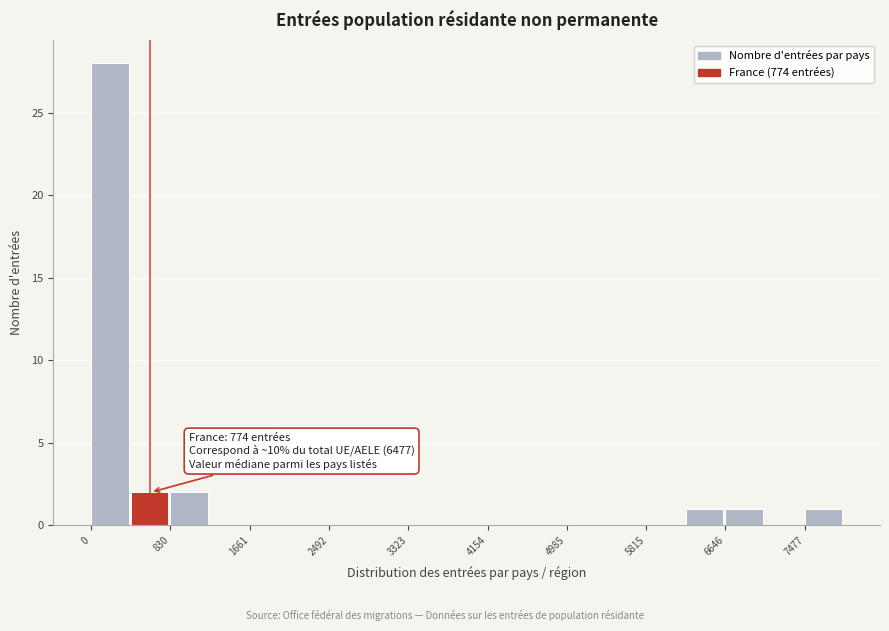

Over which range of the x-axis is the bar tallest?

0 to 400